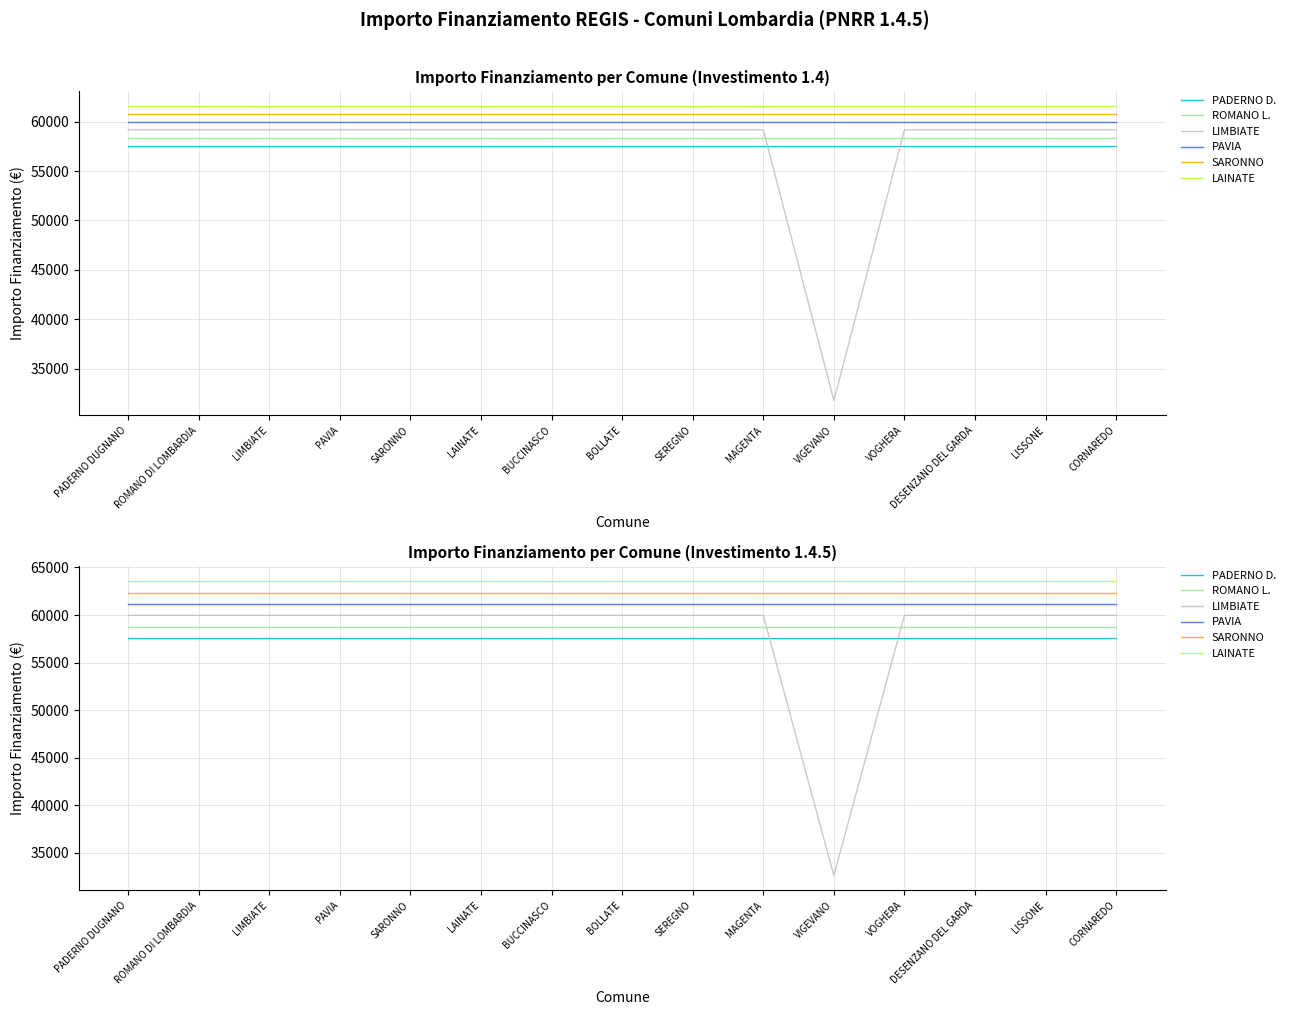

At which label does LAINATE reach its peak?

PADERNO DUGNANO